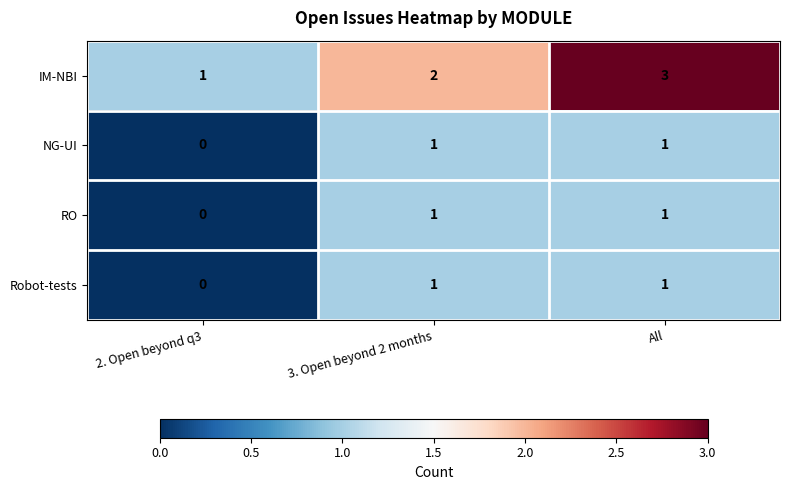

Between 3. Open beyond 2 months and All, which series saw the biggest shift?

IM-NBI